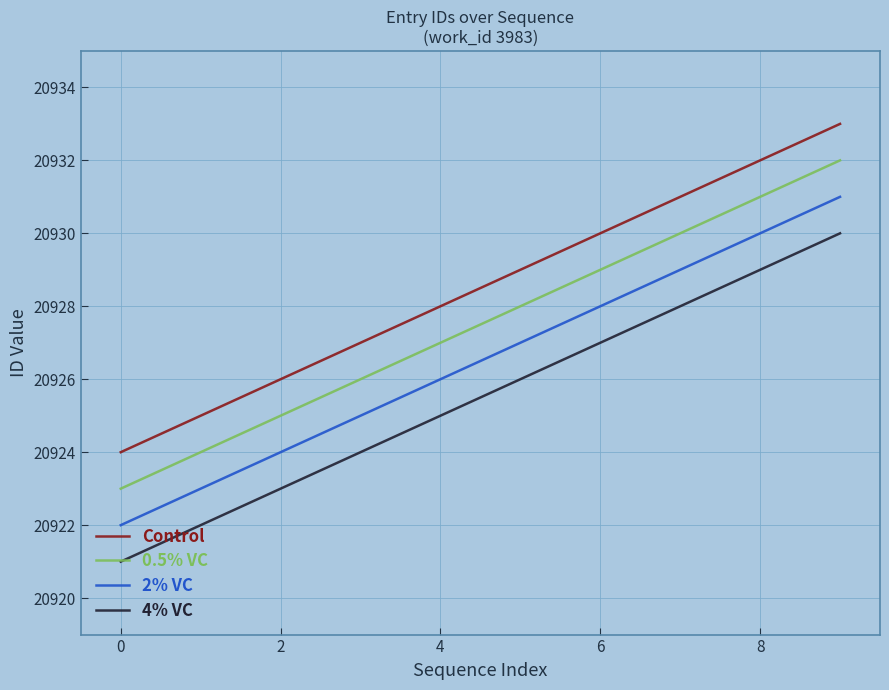

True or false: 4% VC and 0.5% VC intersect in this chart.

False